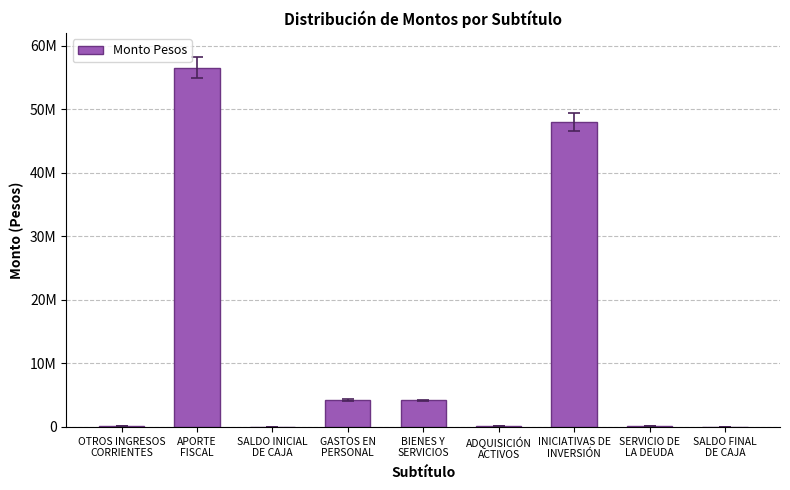

Is it true that the value at OTROS INGRESOS
CORRIENTES is 31563?

False